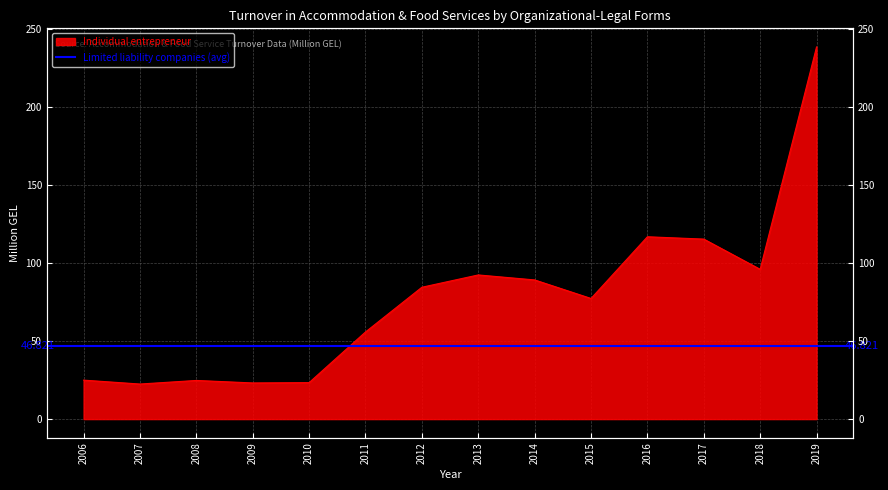

What is the value of the 14th point from the left?

238.8